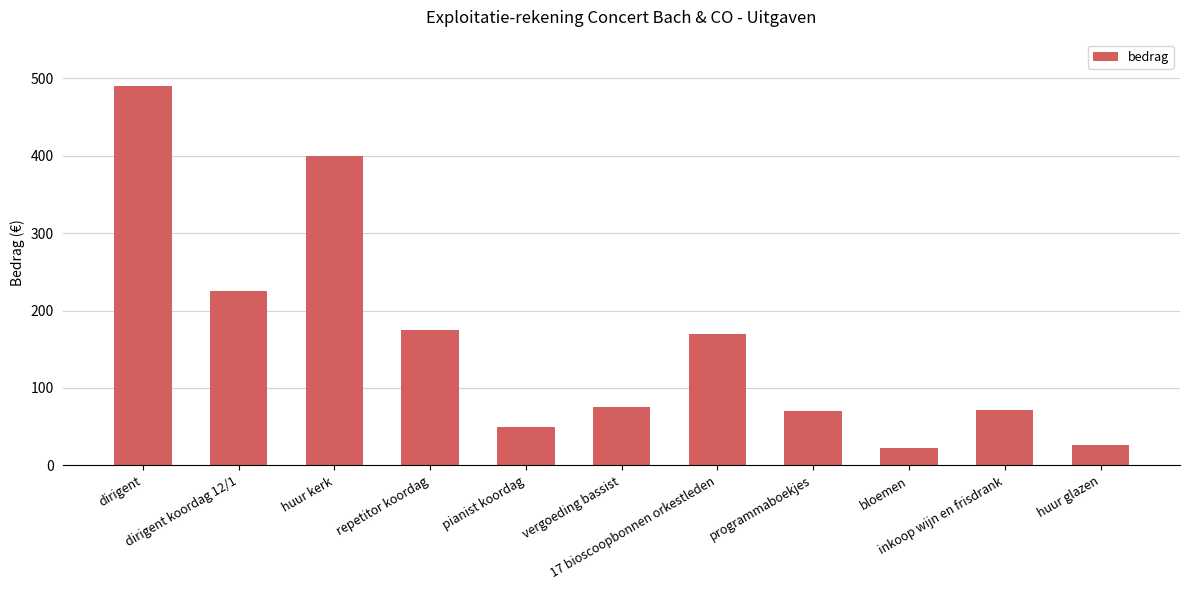

How many data points are less than 75?

5